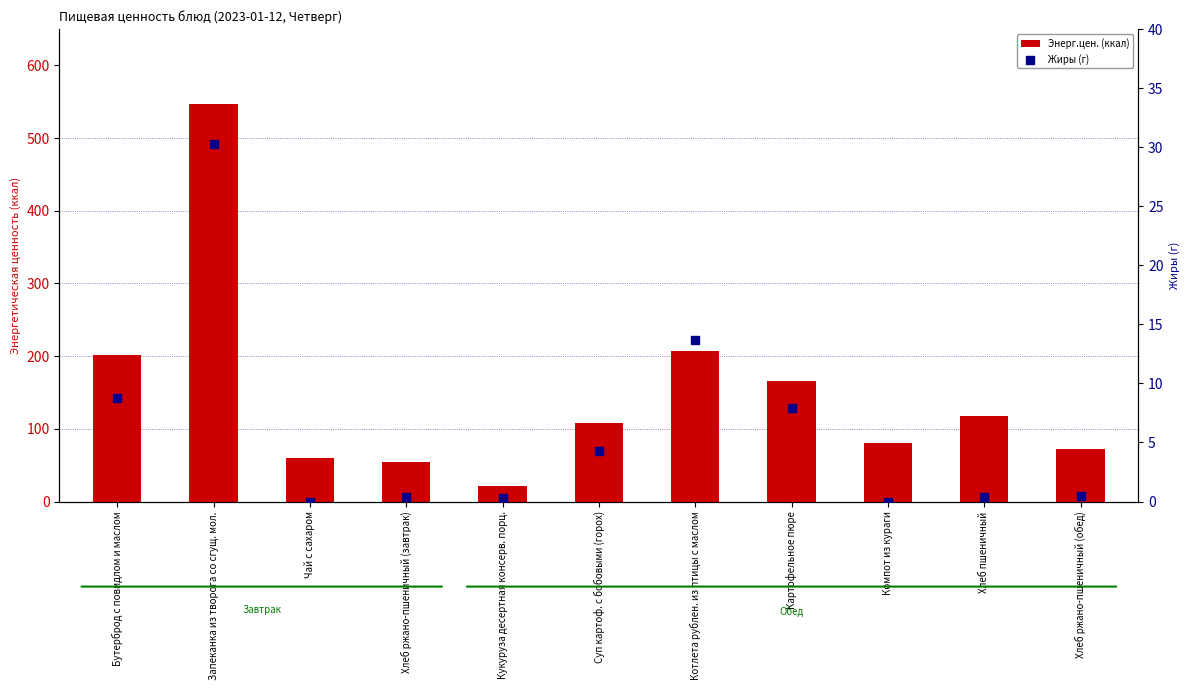

Is the value of Жиры (г) at Бутерброд с повидлом и маслом greater than the value of Энерг.цен. (ккал) at Компот из кураги?

No